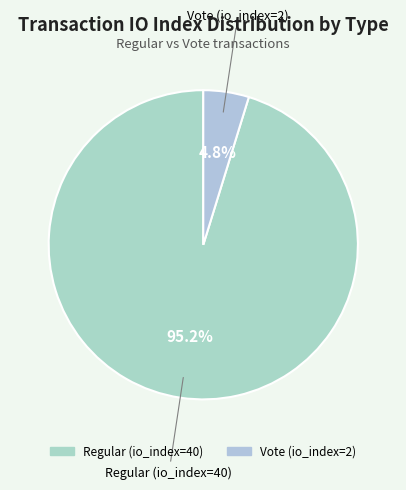

Is it true that Regular (io_index=40) is 86% of the pie?

False